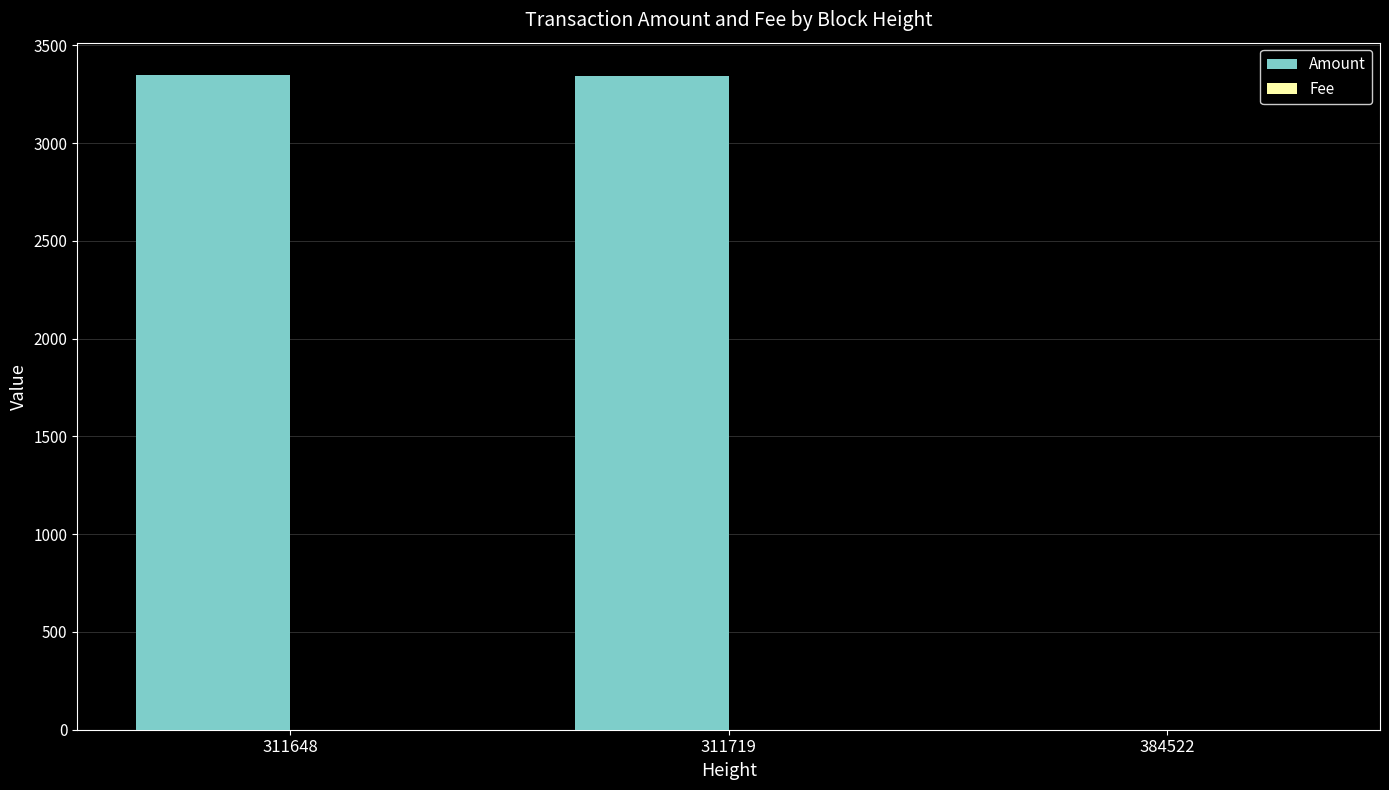

Is it true that Amount equals 868 at 311648?

False